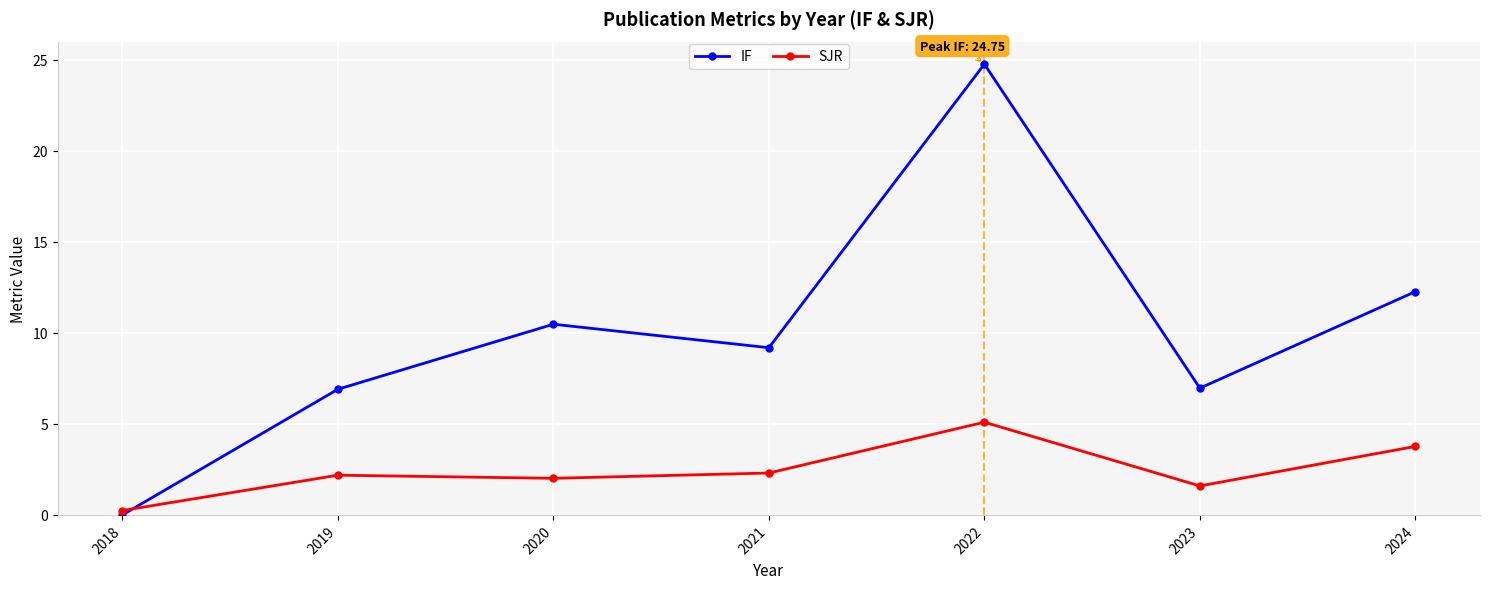

Is it true that IF equals 5.5 at 2024?

False